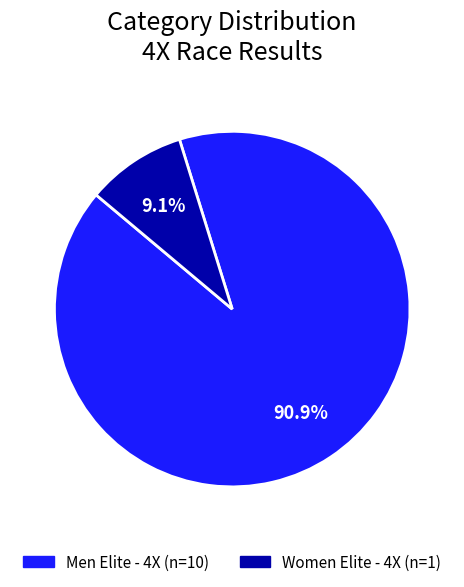

To the nearest percent, what is the combined percentage of Women Elite - 4X and Men Elite - 4X?

100%